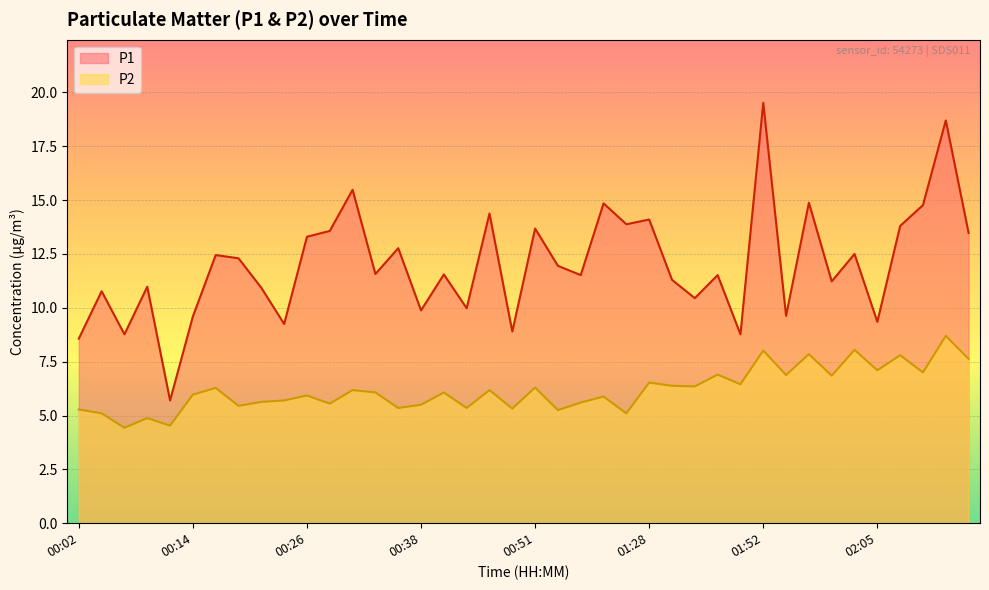

Where is the first local maximum for P2?

00:09